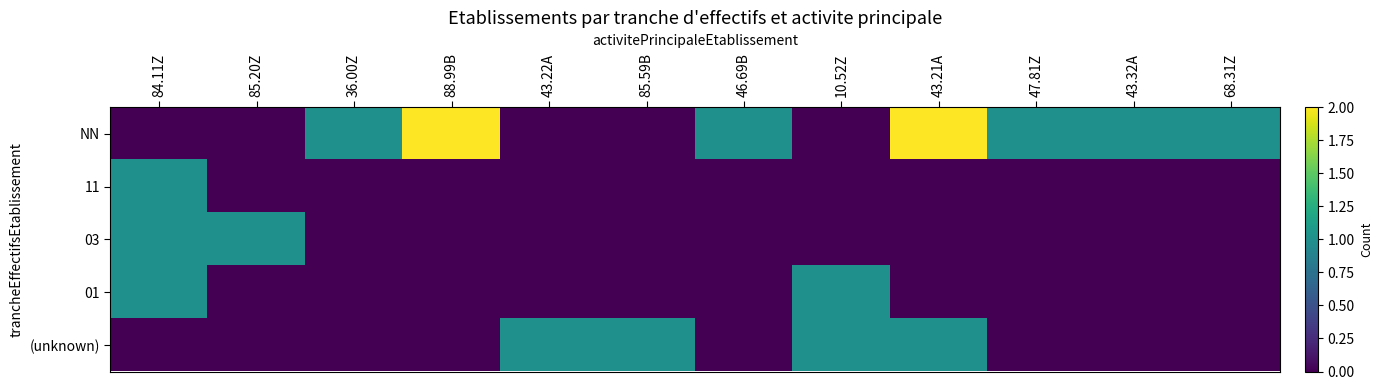

Reading right to left, list all the values displayed in this chart.

NN: 68.31Z=1	43.32A=1	47.81Z=1	43.21A=2	10.52Z=0	46.69B=1	85.59B=0	43.22A=0	88.99B=2	36.00Z=1	85.20Z=0	84.11Z=0
11: 68.31Z=0	43.32A=0	47.81Z=0	43.21A=0	10.52Z=0	46.69B=0	85.59B=0	43.22A=0	88.99B=0	36.00Z=0	85.20Z=0	84.11Z=1
03: 68.31Z=0	43.32A=0	47.81Z=0	43.21A=0	10.52Z=0	46.69B=0	85.59B=0	43.22A=0	88.99B=0	36.00Z=0	85.20Z=1	84.11Z=1
01: 68.31Z=0	43.32A=0	47.81Z=0	43.21A=0	10.52Z=1	46.69B=0	85.59B=0	43.22A=0	88.99B=0	36.00Z=0	85.20Z=0	84.11Z=1
(unknown): 68.31Z=0	43.32A=0	47.81Z=0	43.21A=1	10.52Z=1	46.69B=0	85.59B=1	43.22A=1	88.99B=0	36.00Z=0	85.20Z=0	84.11Z=0